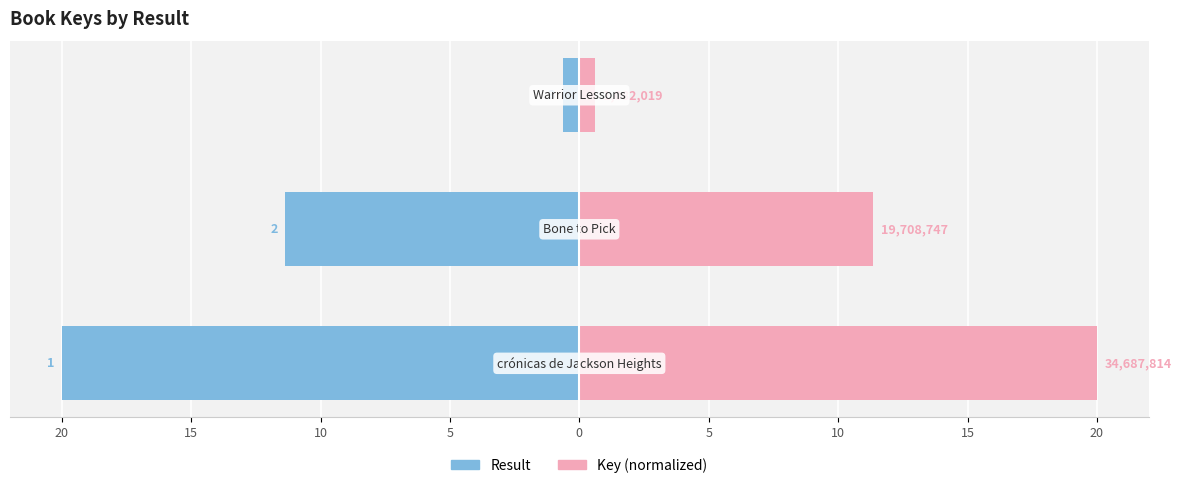

What are all the series names shown in the legend?

Result, Key (normalized)